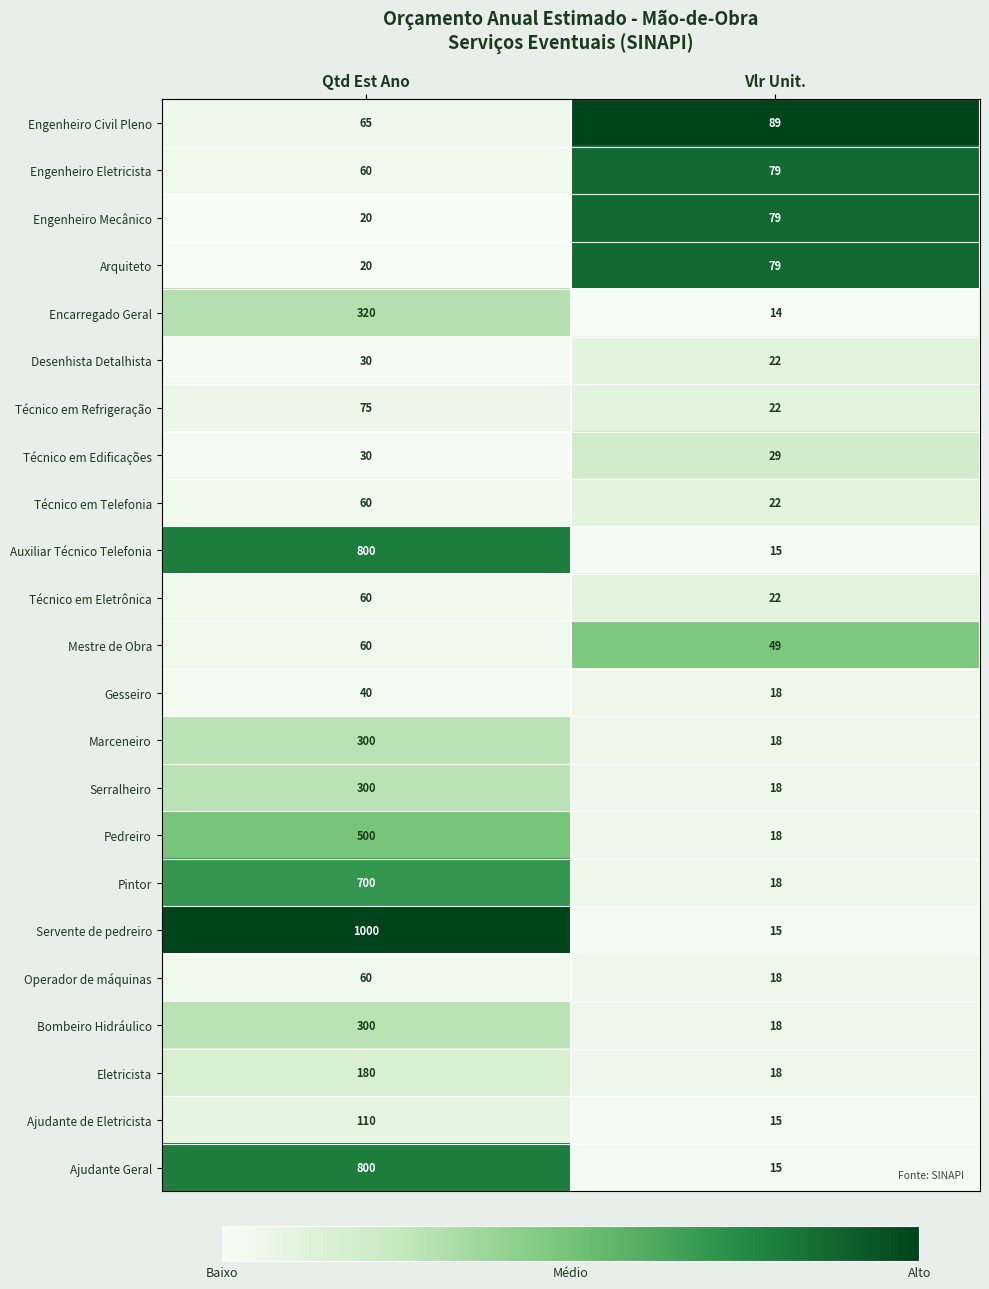

What is the difference between the Técnico em Telefonia values at Qtd Est Ano and Vlr Unit.?

38